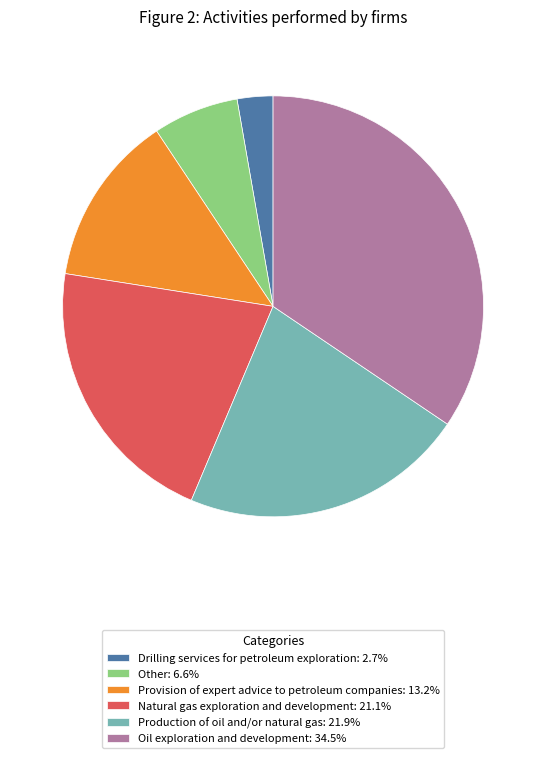

Count the number of slices in the pie.

6